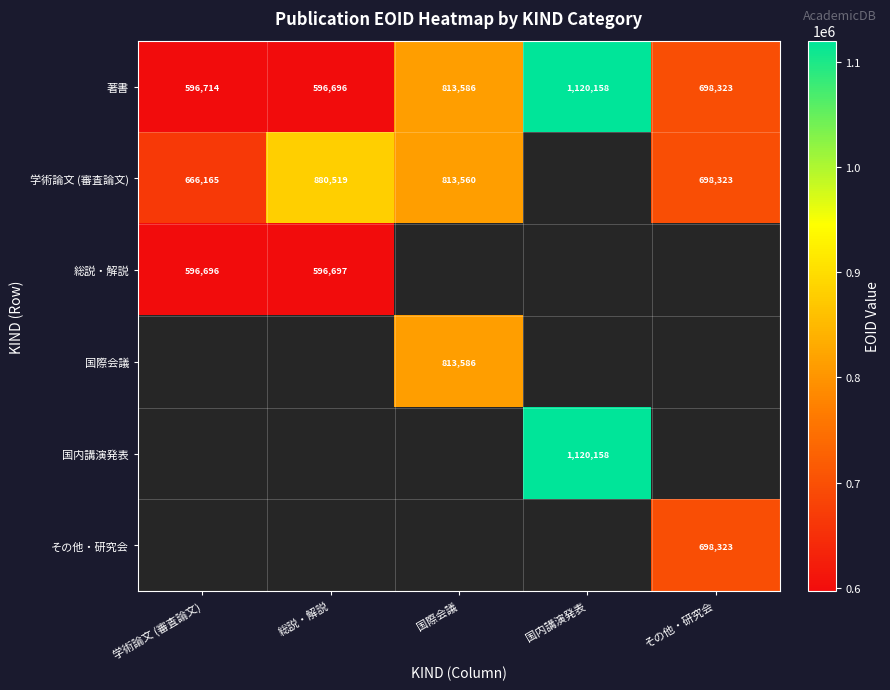

At which label is 著書 closest to 858427?

国際会議